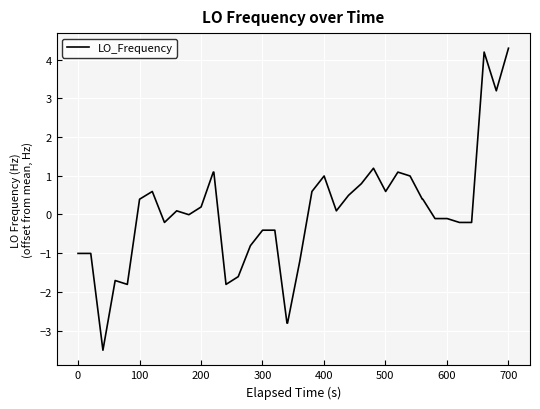

What is the maximum value shown in the chart?

4.3